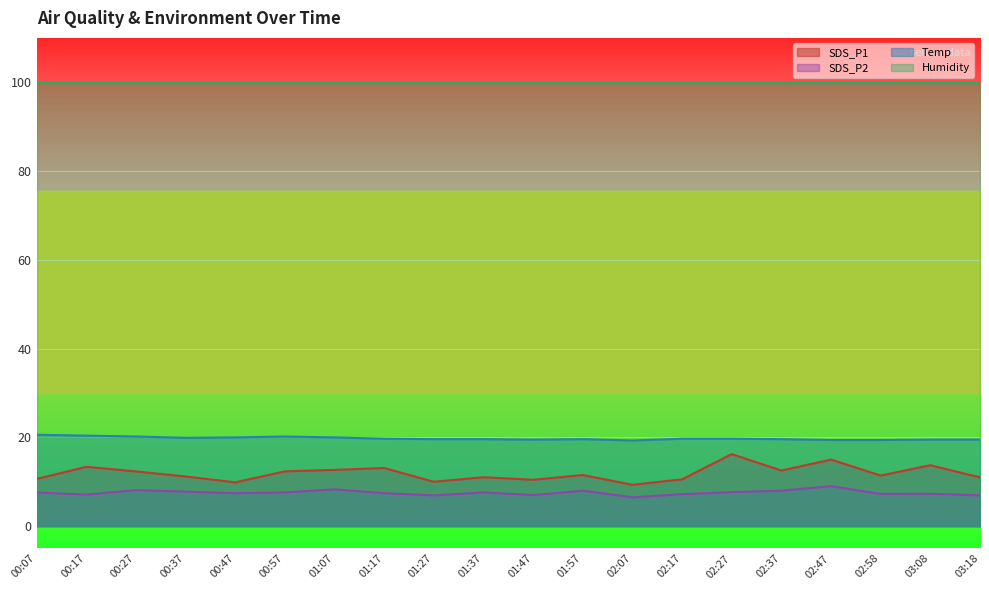

What is the total value across all series at 00:57?

140.1